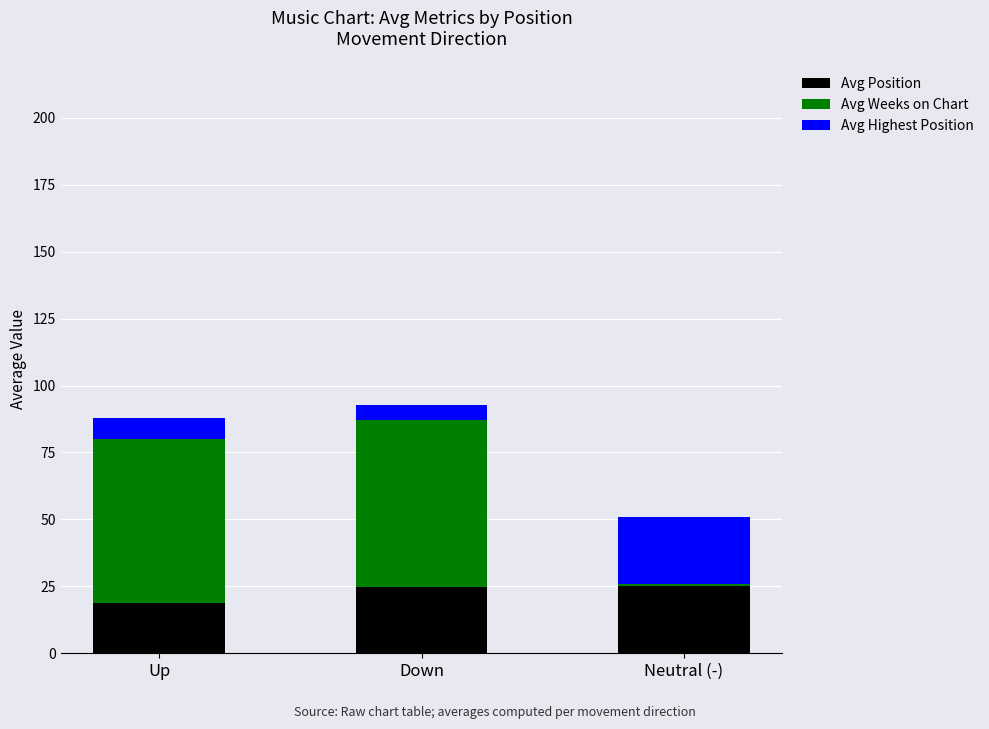

How many bars are there in total?

3